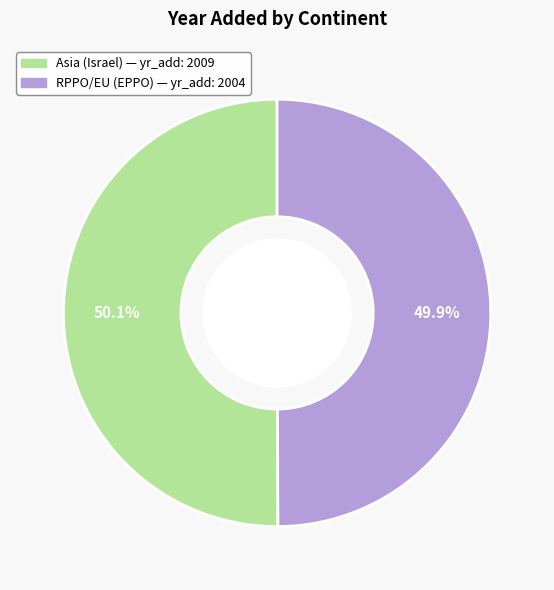

Is there any slice that represents more than half of the pie?

Yes